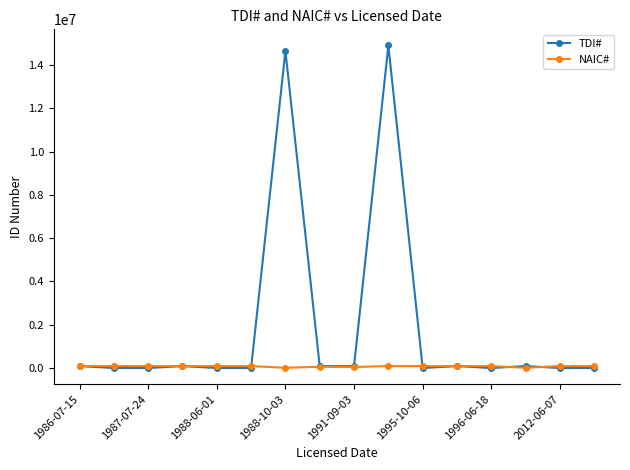

What is the highest value of the TDI# series?

14895291